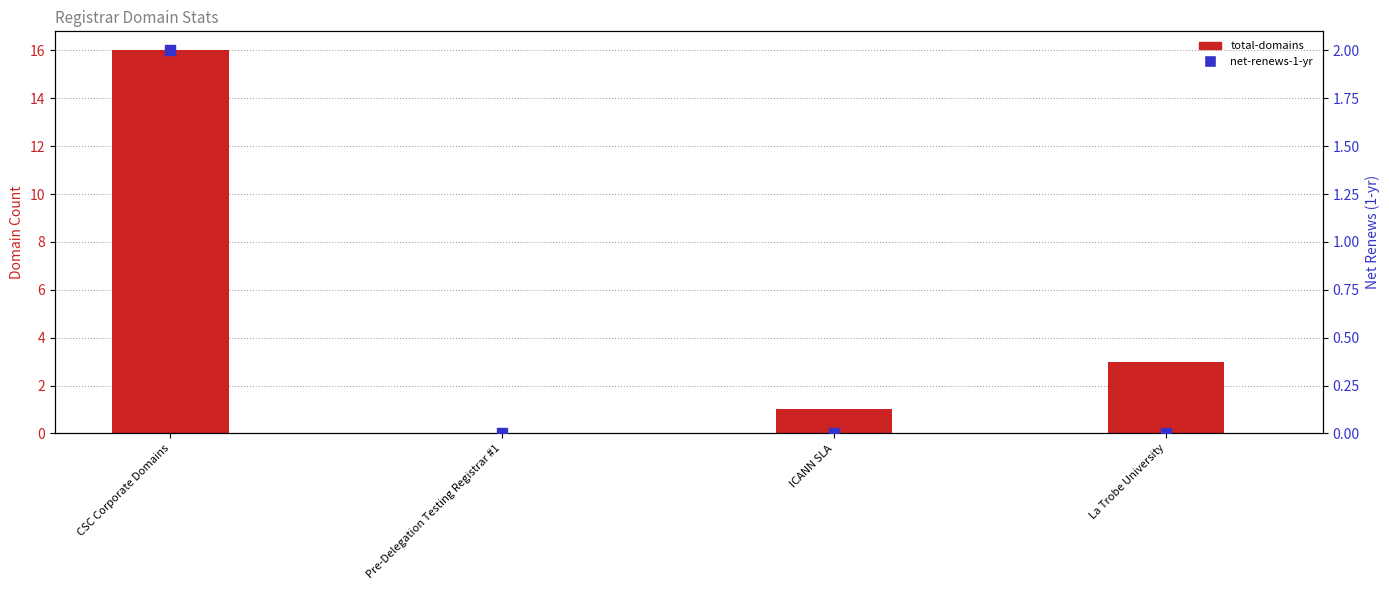

Is the value of net-adds-3-yr at CSC Corporate Domains greater than the value of net-adds-1-yr at La Trobe University?

No